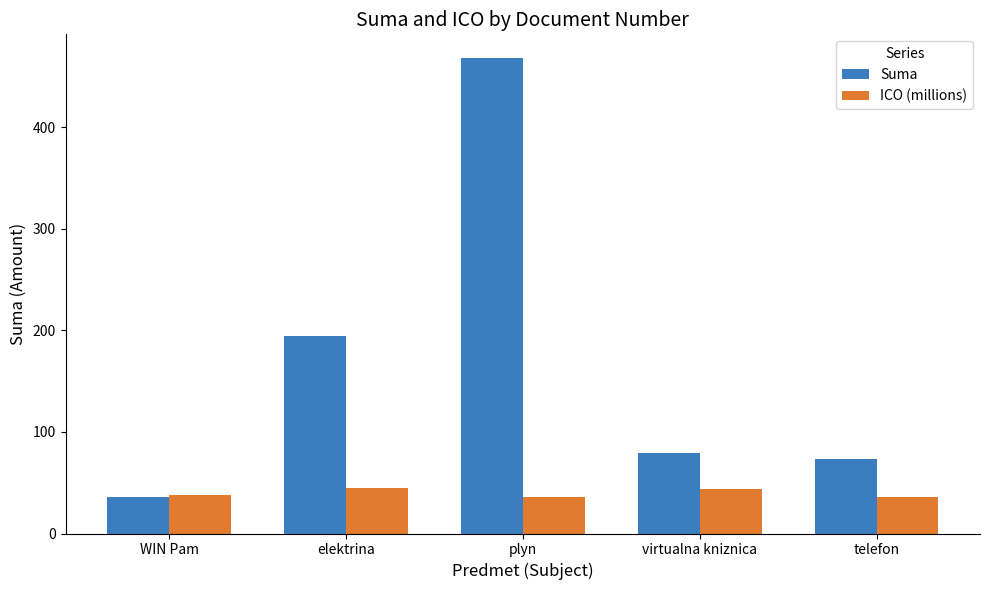

What is the maximum value for Suma?

468.0